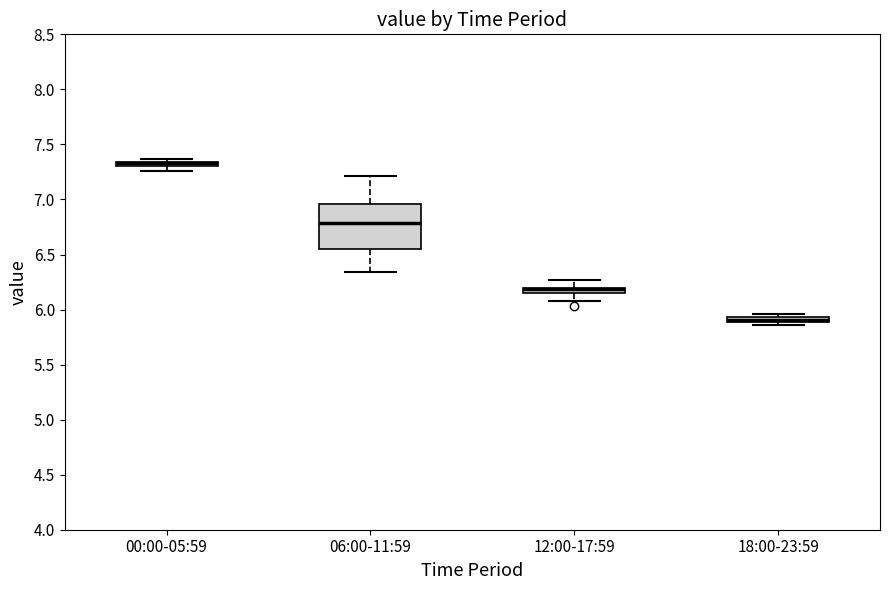

Comparing the boxes themselves (not the whiskers), which one is the tallest?

06:00-11:59